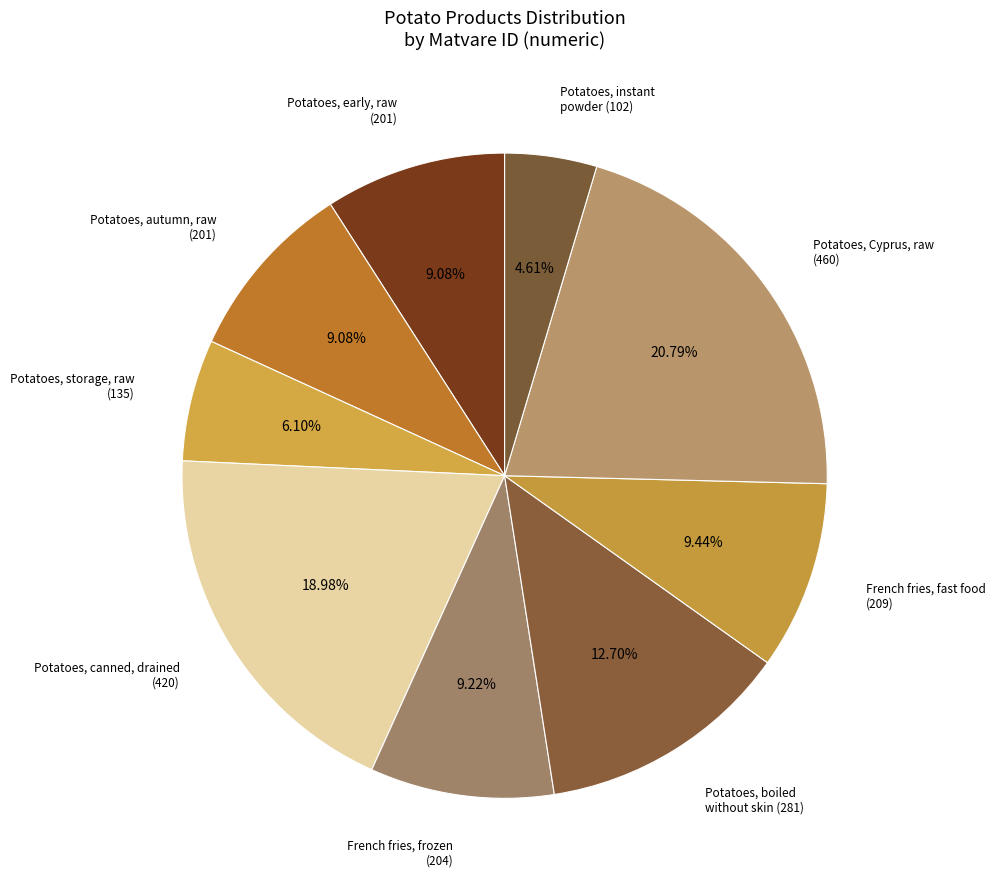

Does French fries, frozen (204) represent more than half of the total?

No